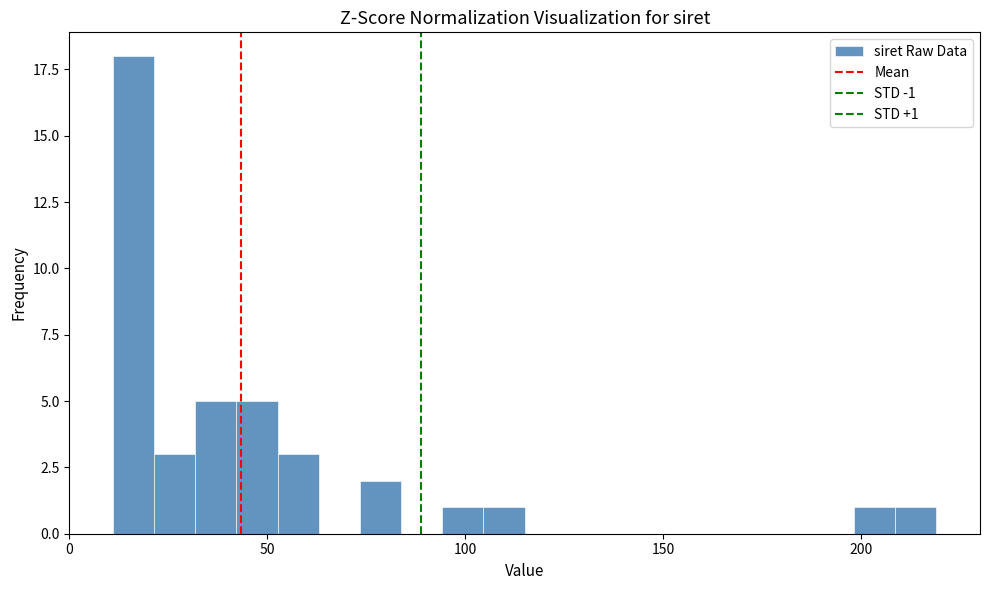

Around what value on the x-axis is the tallest bar? Give the approximate position of its centre, as read against the axis.

15